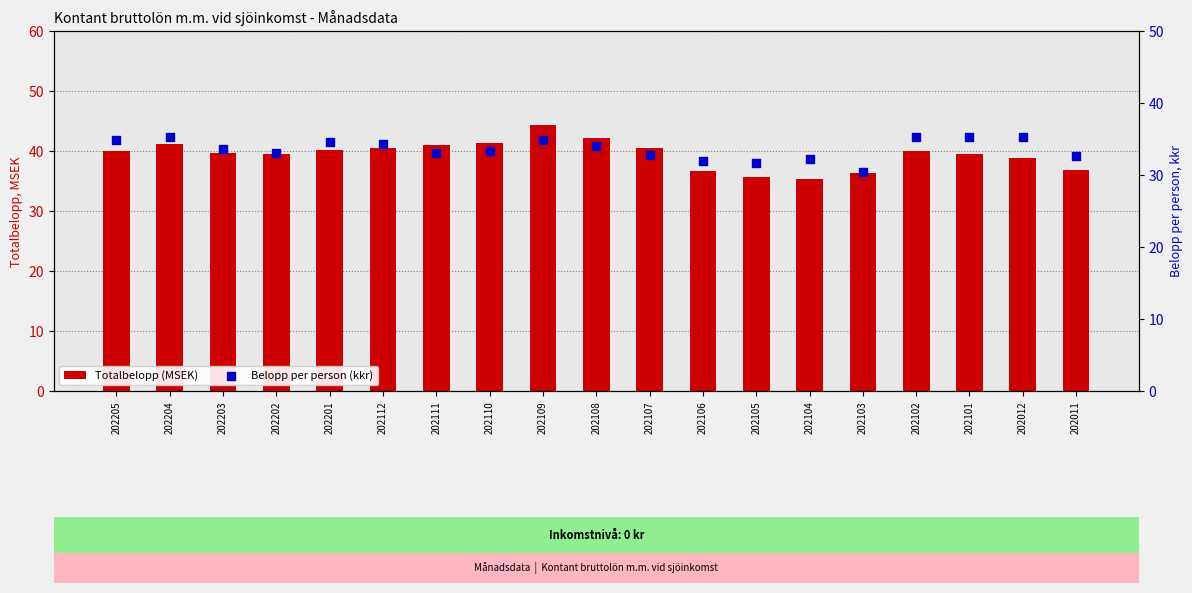

Which series has the largest total across all categories?

Totalbelopp (MSEK)